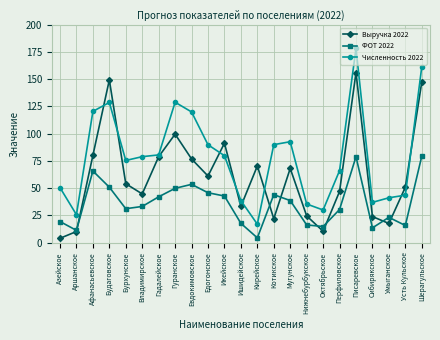

In Выручка 2022, how many points are lower than both neighbors (excluding endpoints)?

6